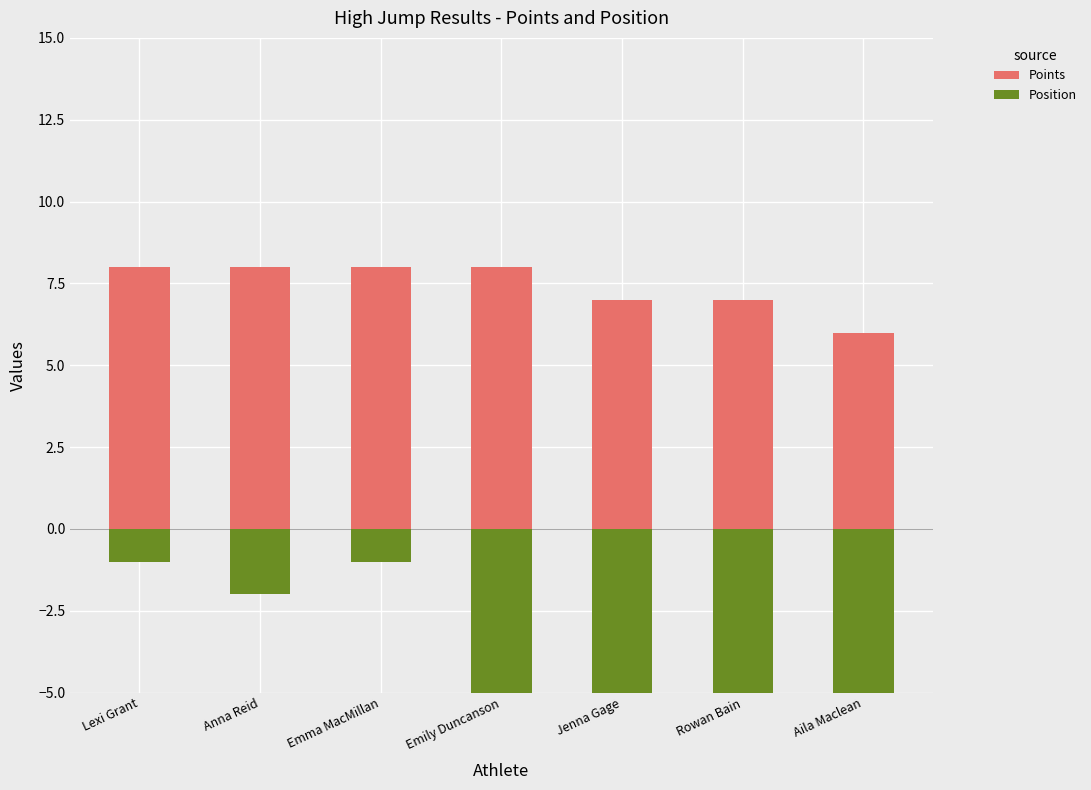

Count the Position values in the range -8 to -1.

6